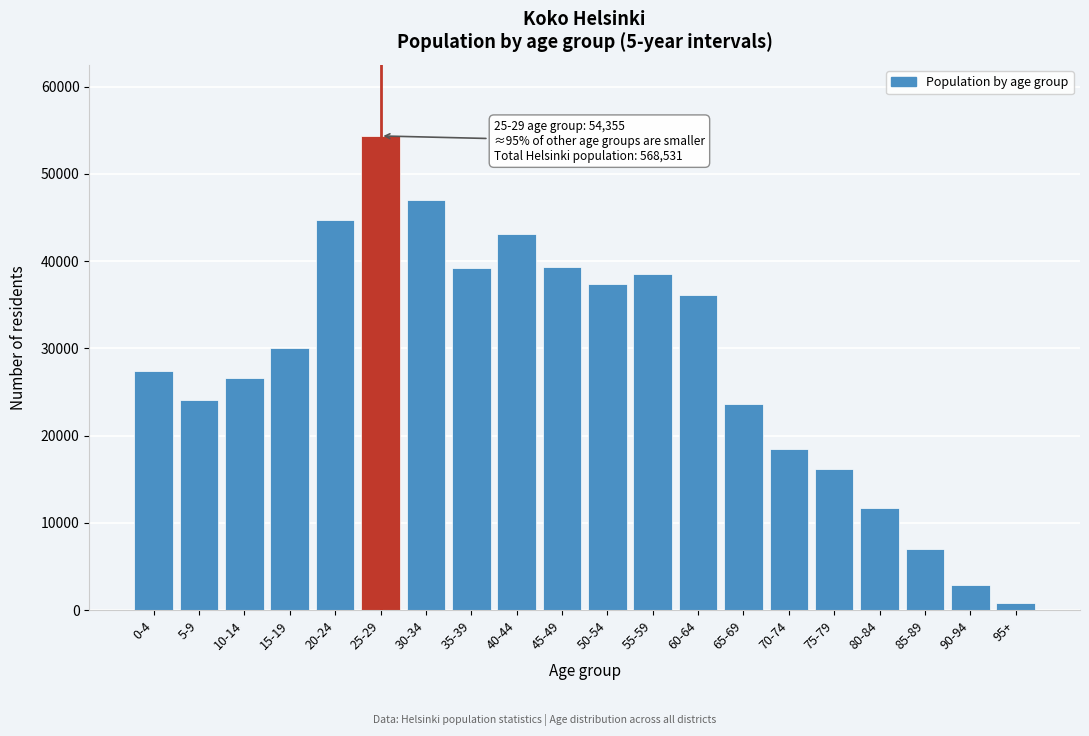

Which category has the lowest value across all series?

95+